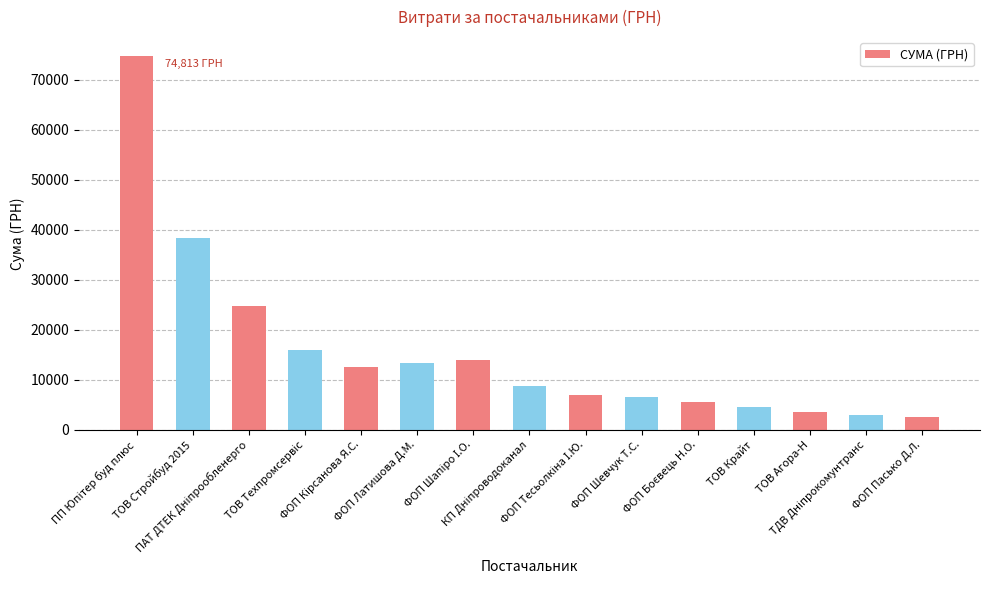

Does the chart contain any negative values?

No